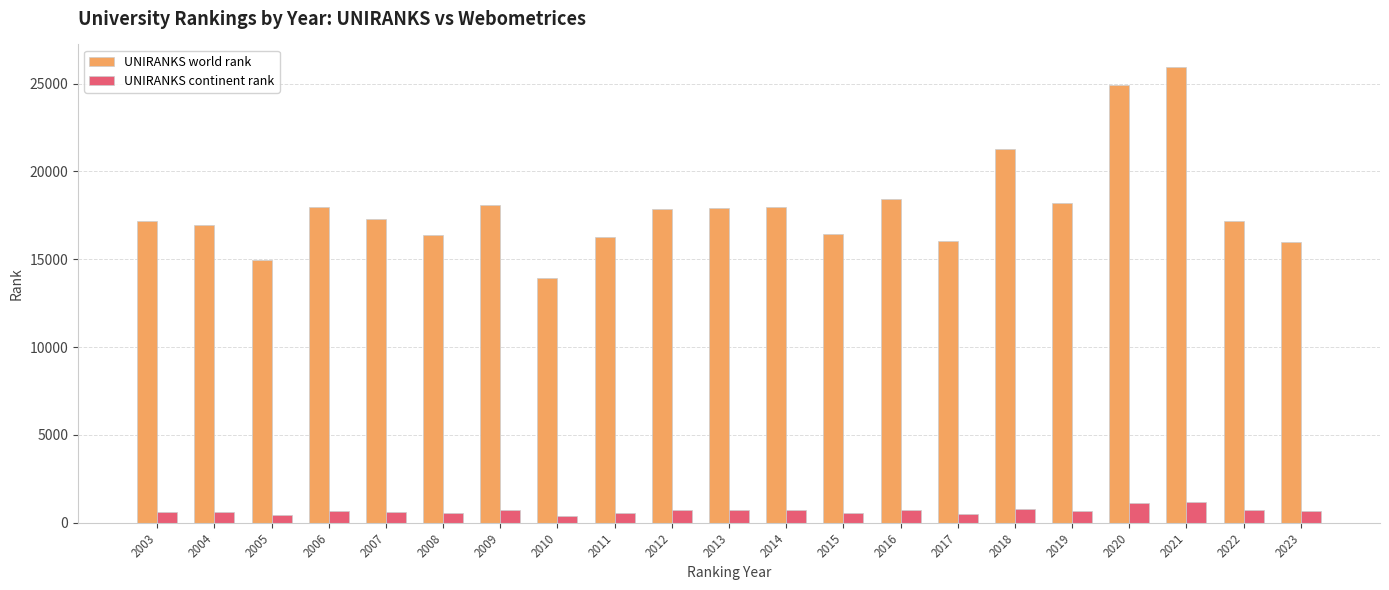

The value of UNIRANKS world rank at 2010 is 9561. True or false?

False